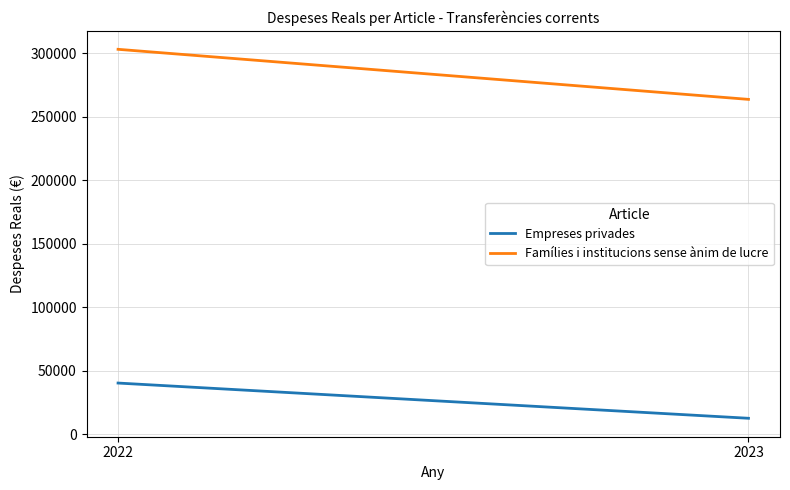

Is it true that Empreses privades equals 13609.7 at 2022?

False